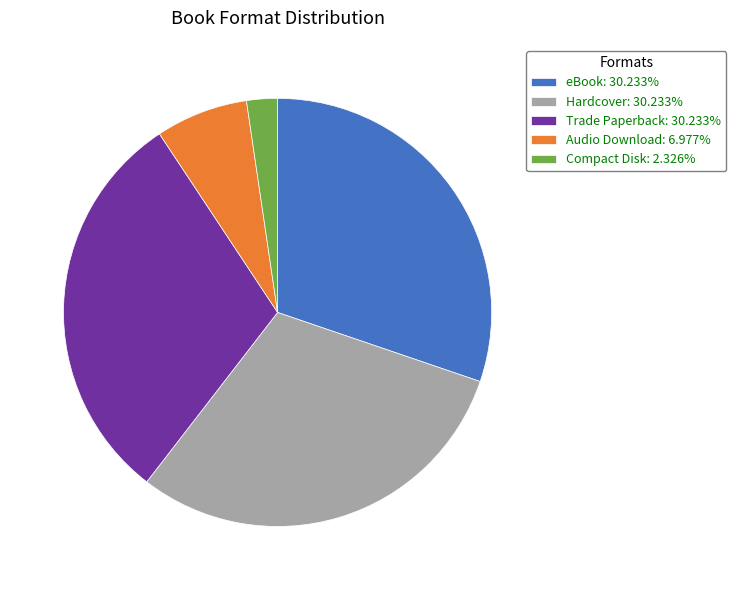

Approximately how many times larger is the value at Hardcover: 30.233% compared to Compact Disk: 2.326%?

13.0